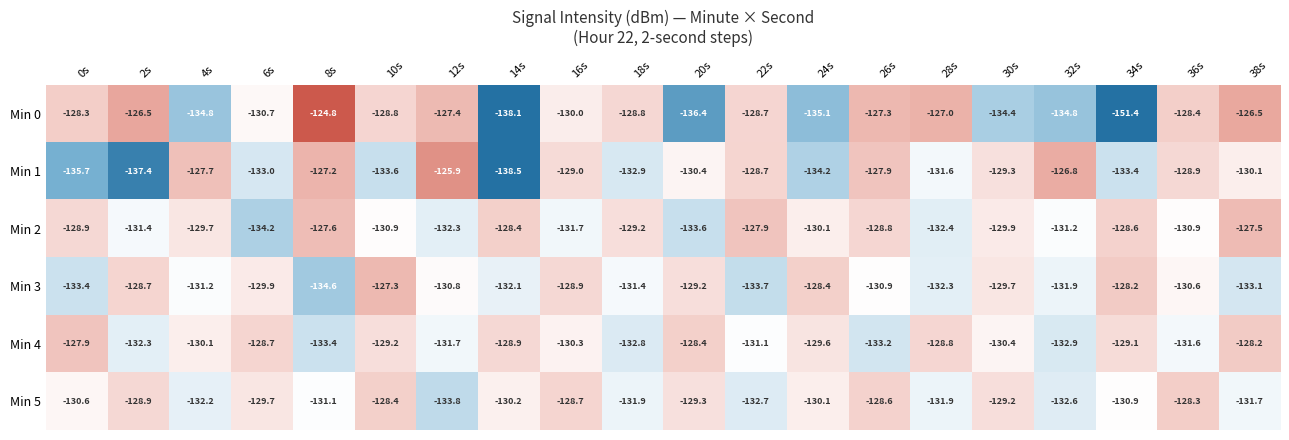

Rank the categories by Min 3 value from lowest to highest.

8s, 22s, 0s, 38s, 28s, 14s, 32s, 18s, 4s, 26s, 12s, 36s, 6s, 30s, 20s, 16s, 2s, 24s, 34s, 10s